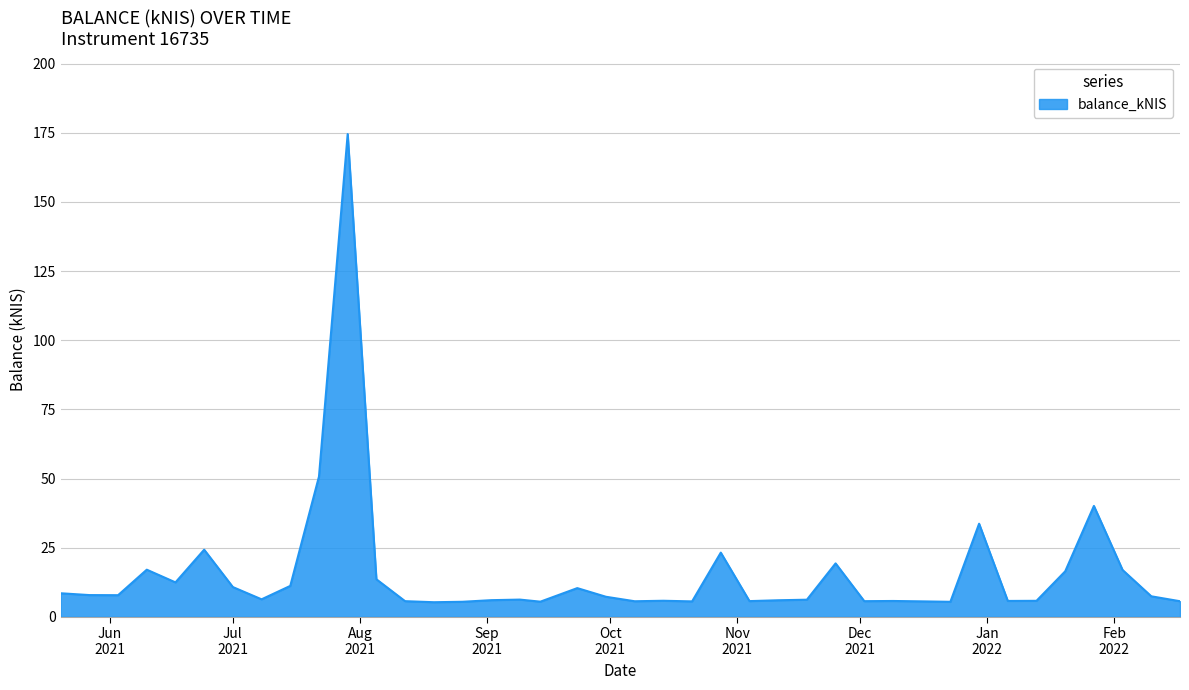

What is the smallest value displayed?

5.3